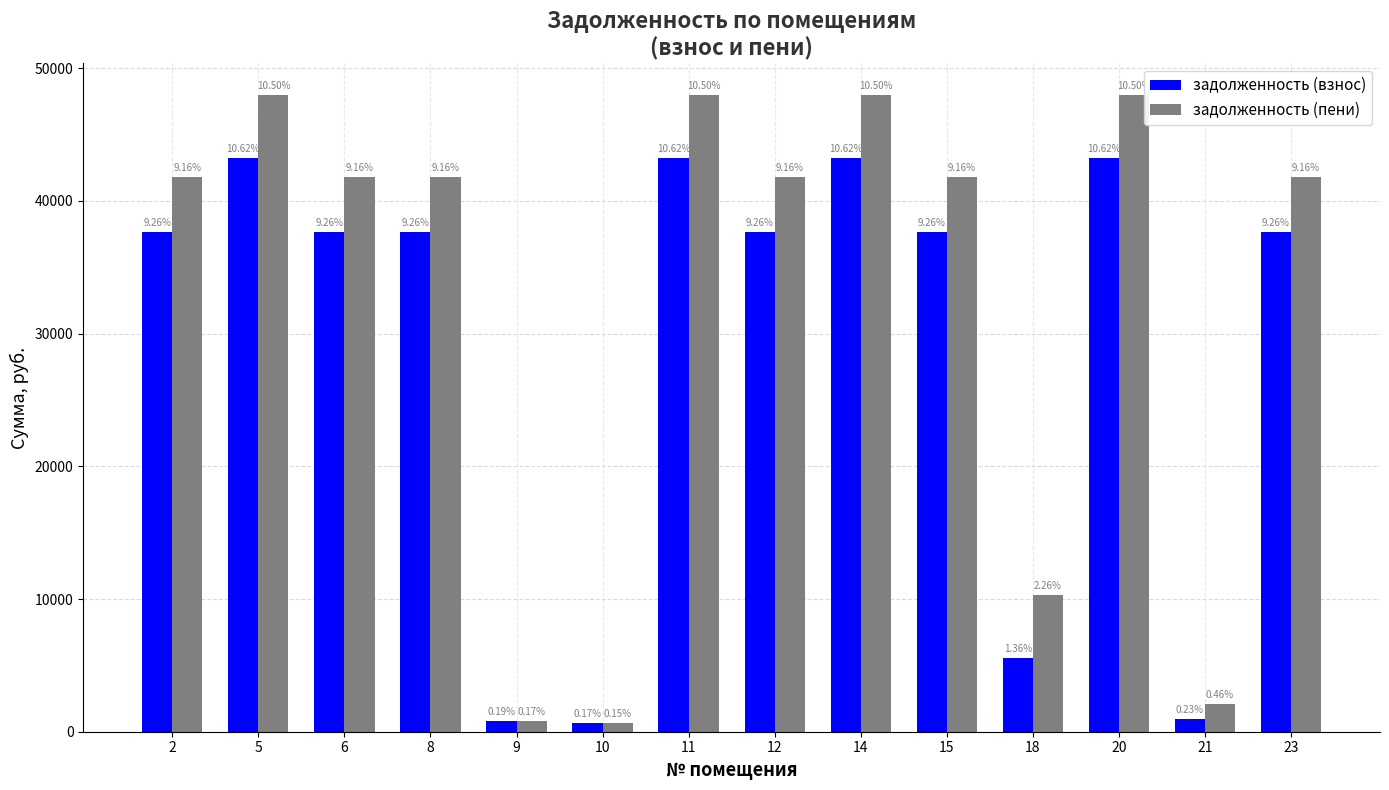

Which series has the widest spread of values?

задолженность (пени)